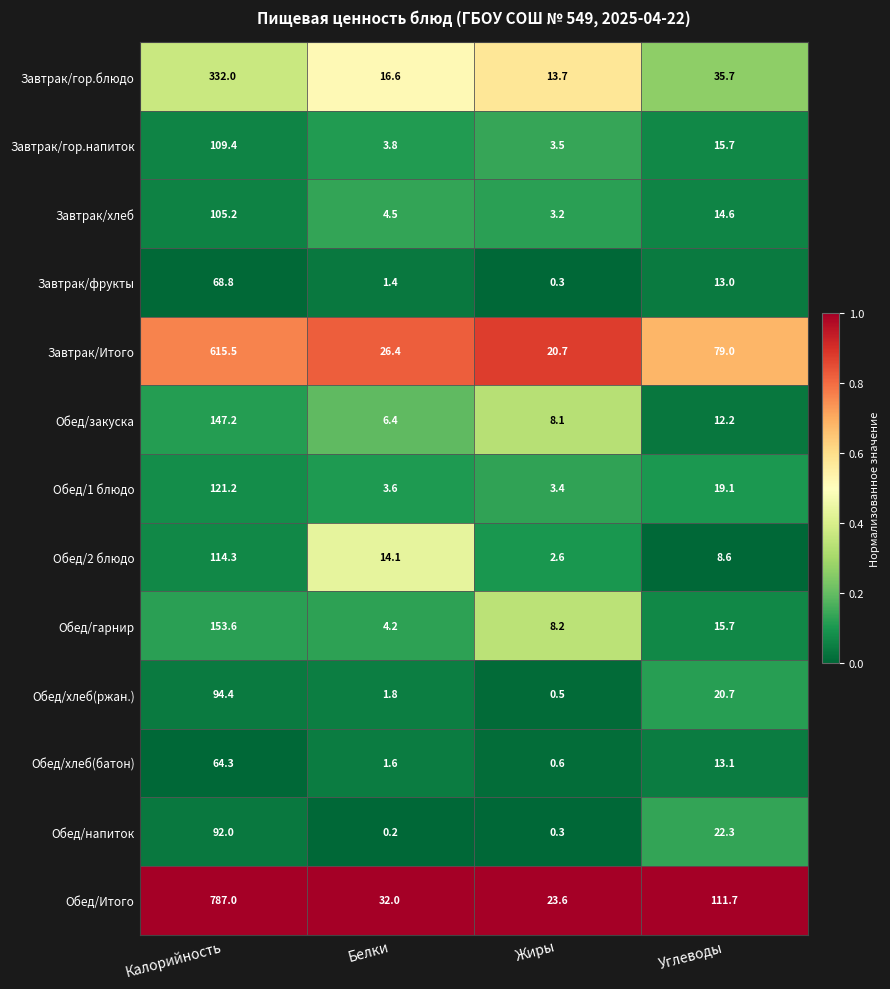

Where is Завтрак/фрукты nearest to the value 34?

Углеводы